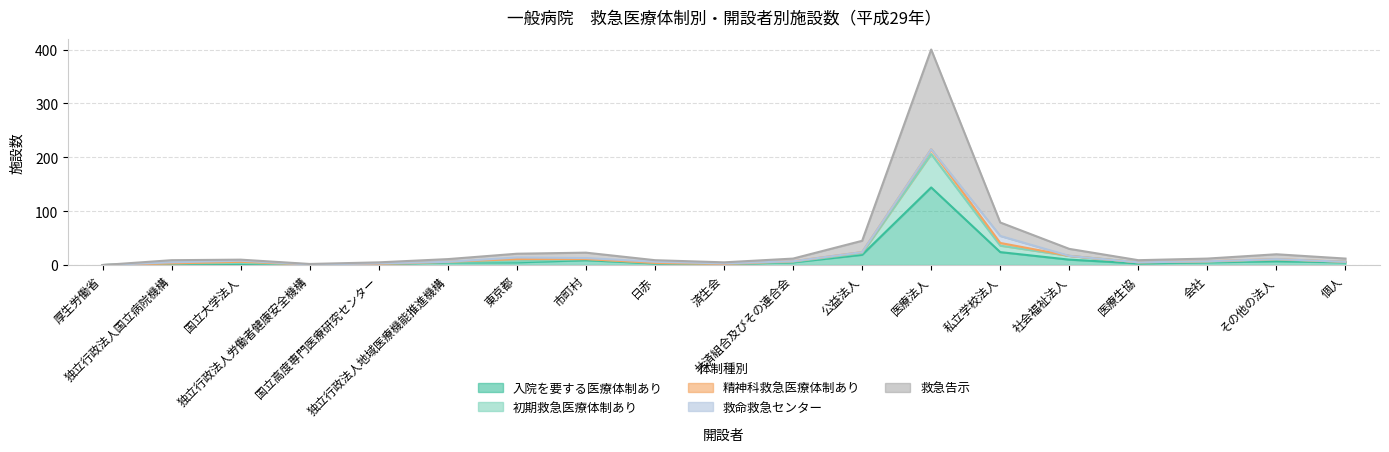

What is the label of the 7th point from the right?

医療法人